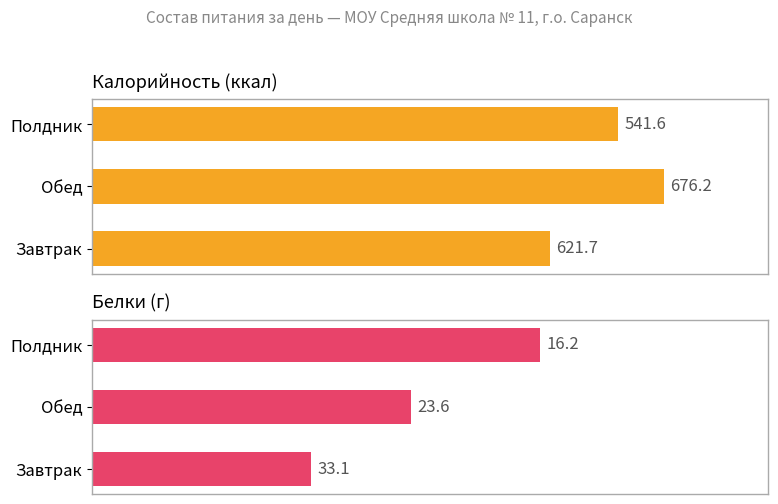

What is the difference between the maximum and minimum values in the Калорийность series?

134.6